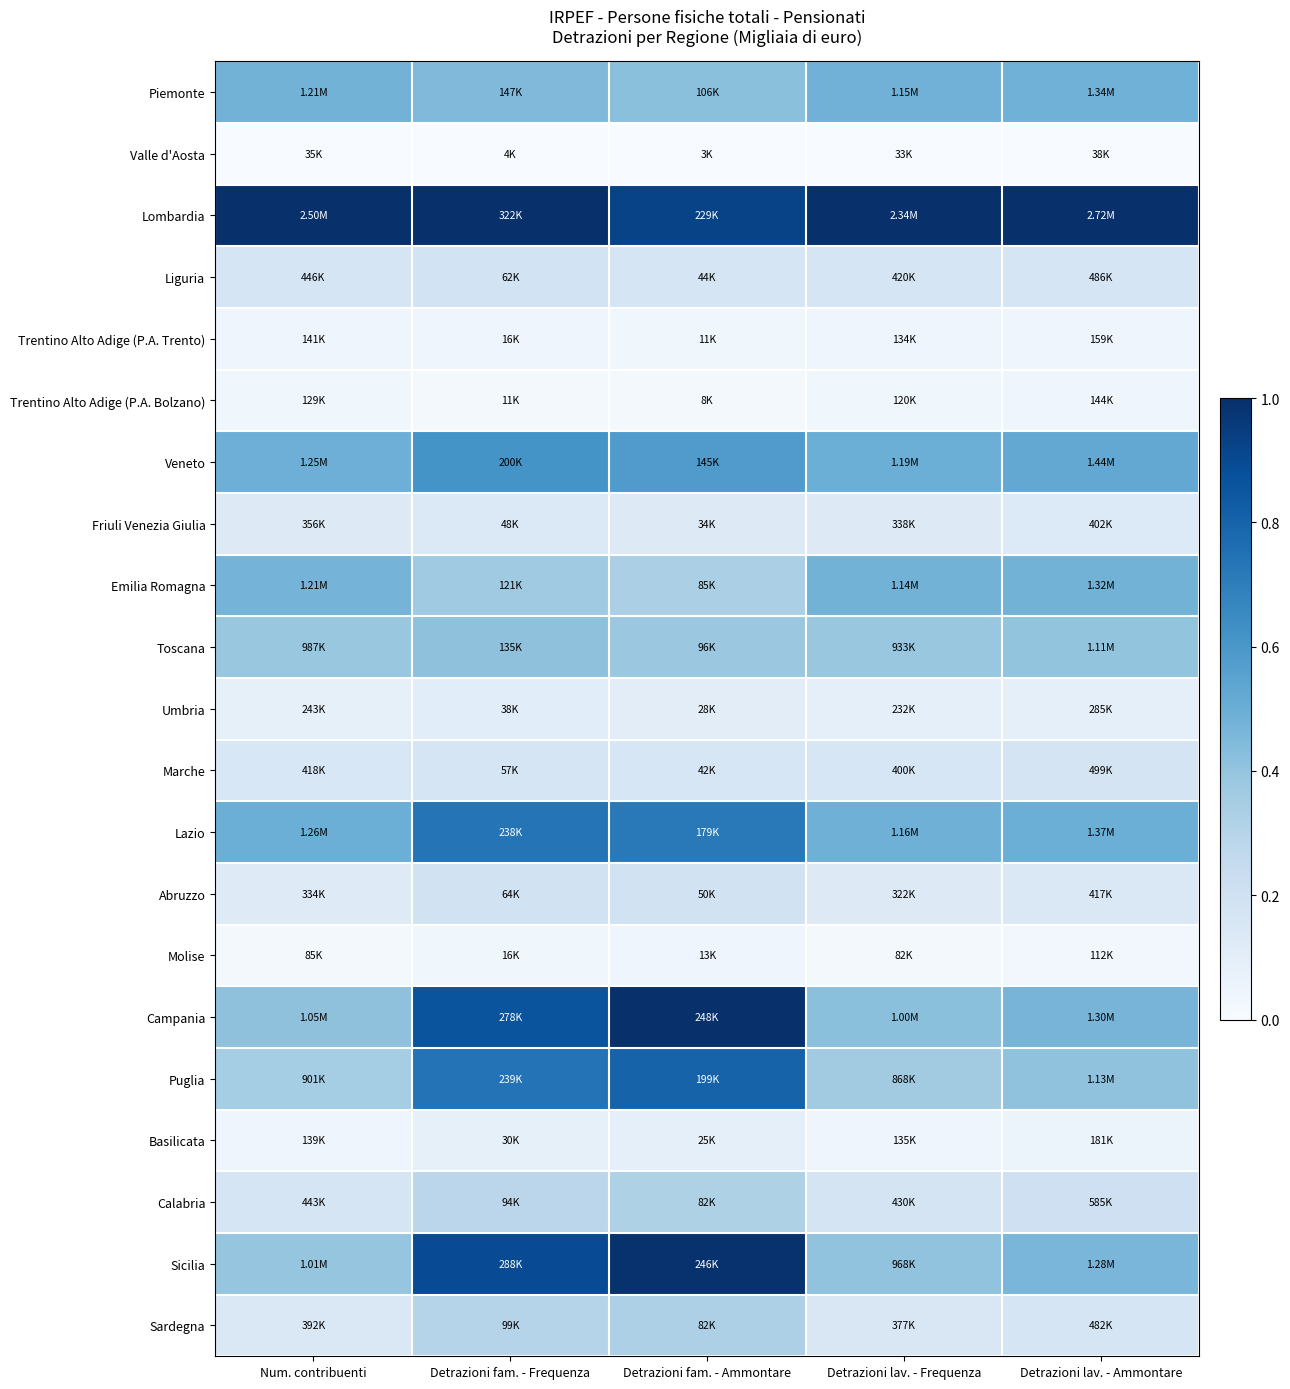

What is the difference between the highest and lowest values at Detrazioni fam. - Frequenza?

1.0